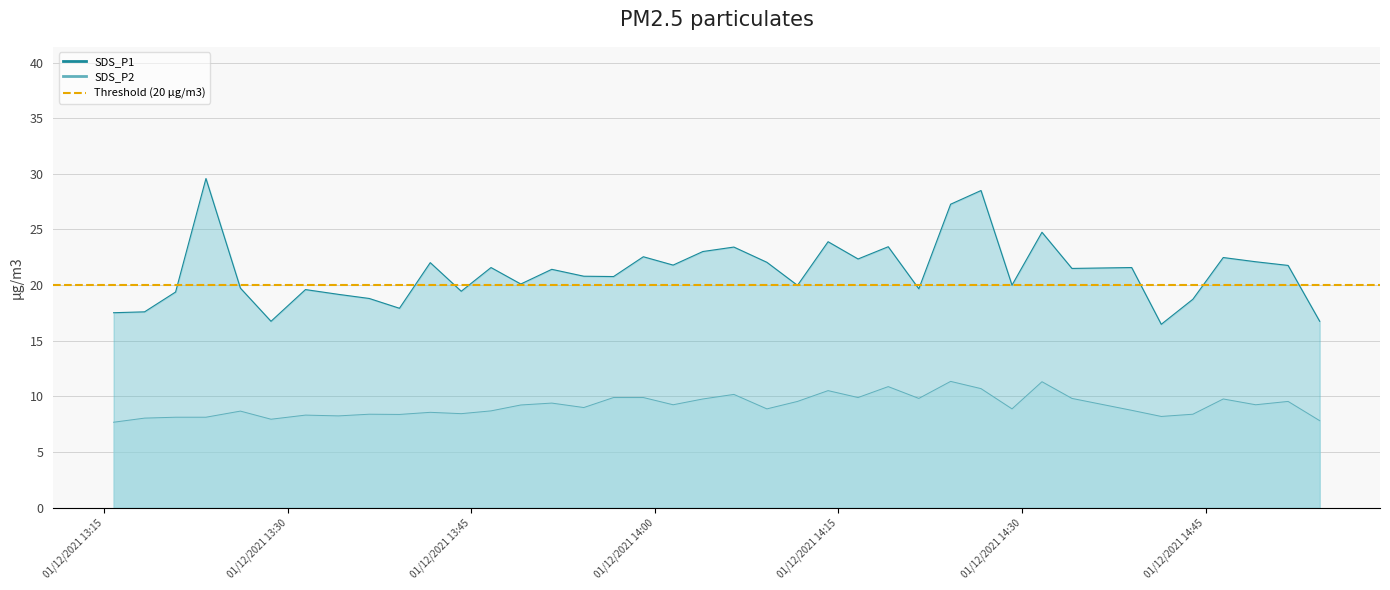

What position from the right is 2021/12/01 14:26:39?

11